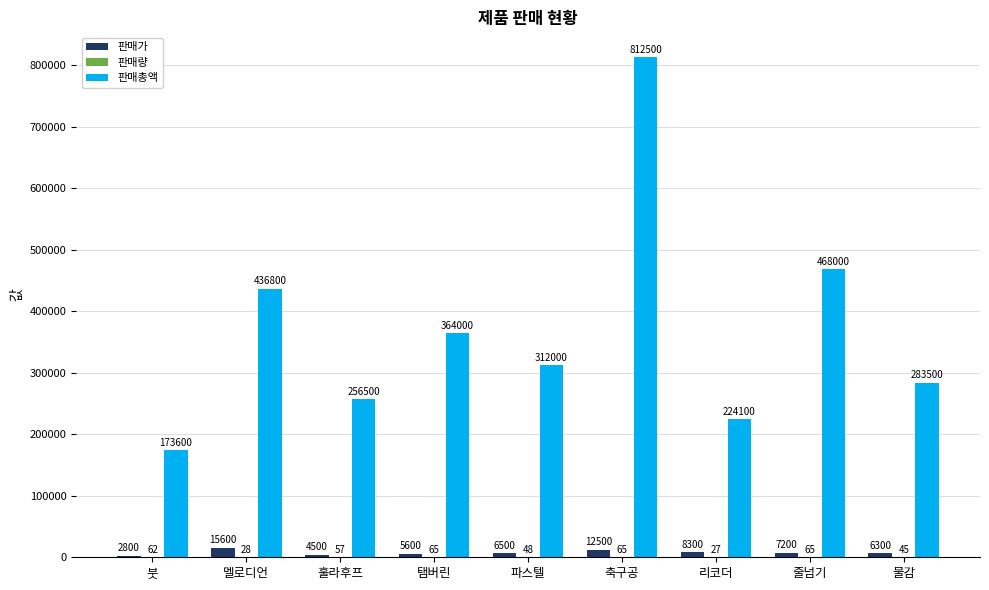

Are the bars grouped side by side (vs. stacked)?

Yes